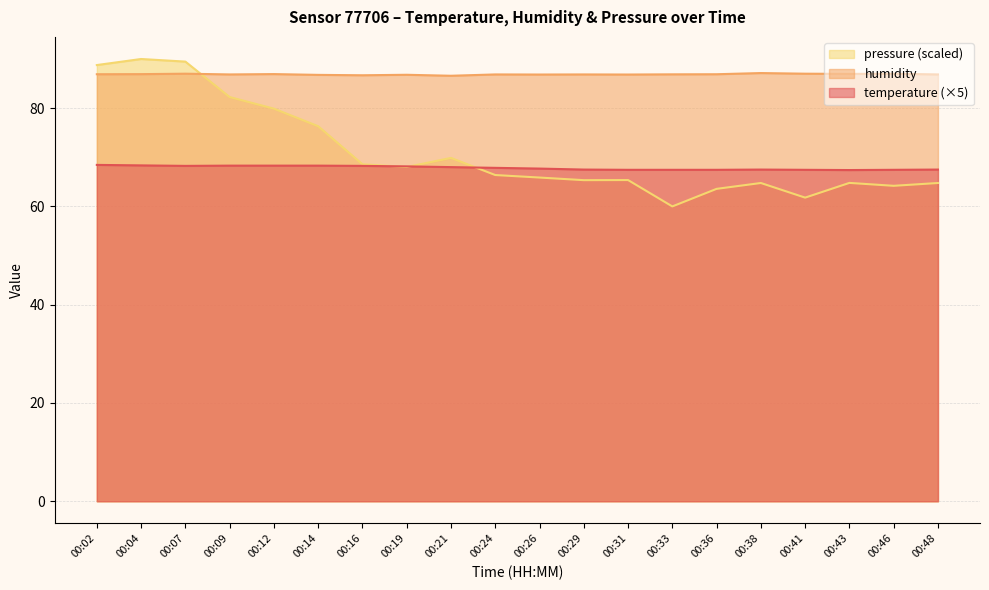

Reading left to right, extract all data points from this chart.

temperature: 00:02=68.5	00:04=68.3	00:07=68.2	00:09=68.3	00:12=68.3	00:14=68.3	00:16=68.2	00:19=68.2	00:21=68.0	00:24=67.8	00:26=67.7	00:29=67.5	00:31=67.5	00:33=67.5	00:36=67.5	00:38=67.5	00:41=67.5	00:43=67.4	00:46=67.5	00:48=67.5
humidity: 00:02=86.9	00:04=86.9	00:07=87.0	00:09=86.9	00:12=86.9	00:14=86.8	00:16=86.7	00:19=86.8	00:21=86.6	00:24=86.9	00:26=86.8	00:29=86.9	00:31=86.8	00:33=86.9	00:36=86.9	00:38=87.1	00:41=87.0	00:43=87.0	00:46=87.0	00:48=86.9
pressure_norm: 00:02=88.8	00:04=90.0	00:07=89.5	00:09=82.3	00:12=79.9	00:14=76.3	00:16=68.6	00:19=68.0	00:21=69.9	00:24=66.4	00:26=65.9	00:29=65.3	00:31=65.4	00:33=60.0	00:36=63.6	00:38=64.8	00:41=61.8	00:43=64.8	00:46=64.2	00:48=64.8